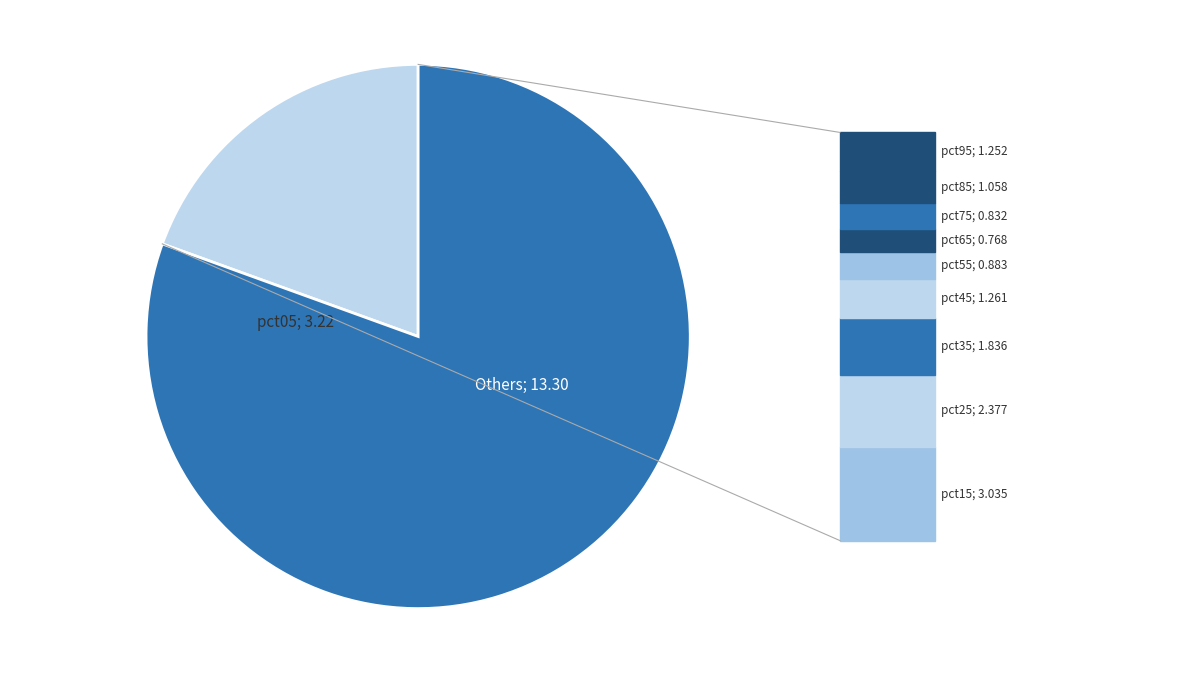

Is there a majority slice in this chart?

Yes